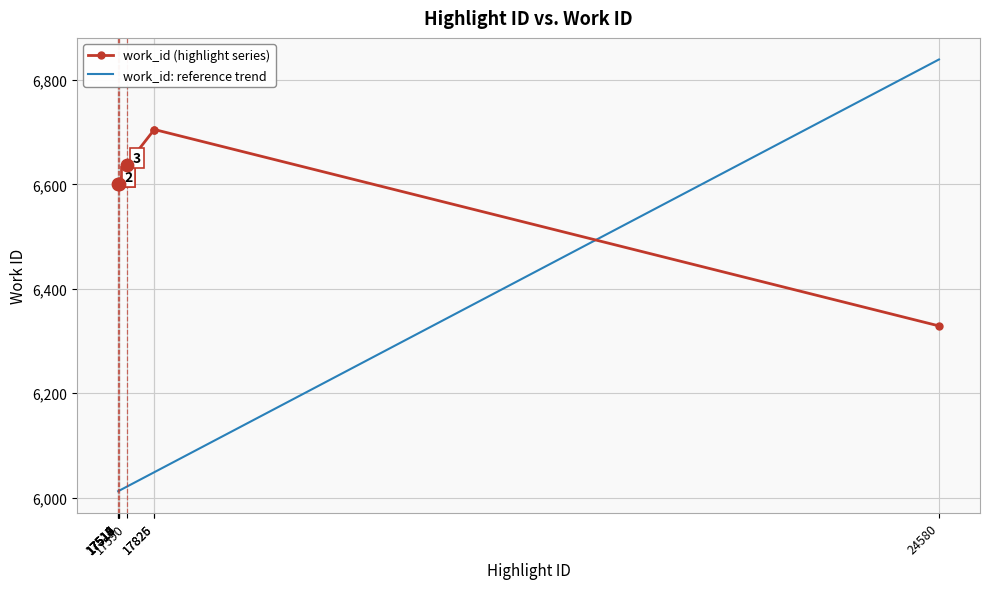

Which series has the largest range (max minus min)?

work_id: reference trend